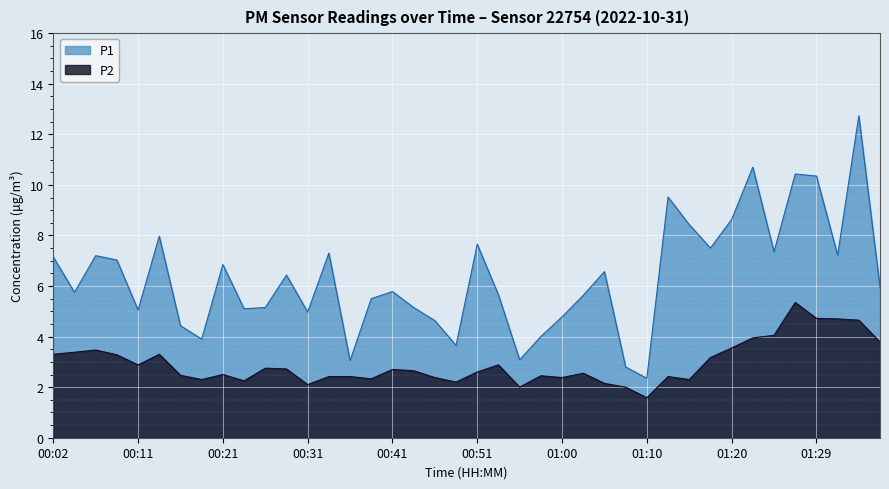

True or false: P1 has a value of 3.9 at 00:19.

True